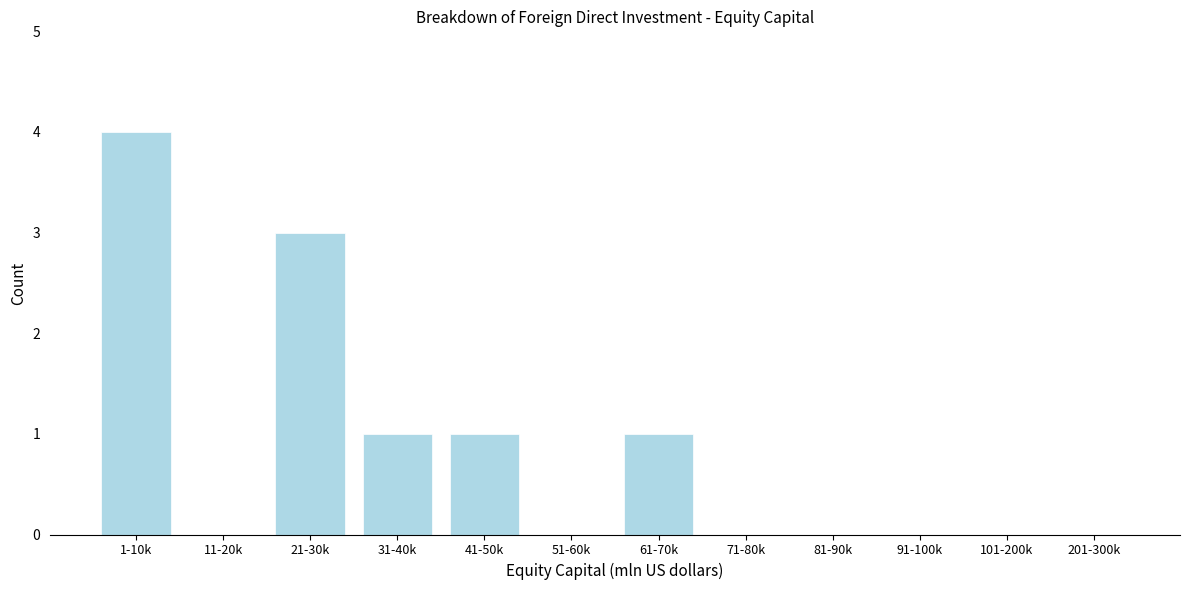

Reading right to left, what are all the values shown in this chart?

201-300k=0	101-200k=0	91-100k=0	81-90k=0	71-80k=0	61-70k=1	51-60k=0	41-50k=1	31-40k=1	21-30k=3	11-20k=0	1-10k=4